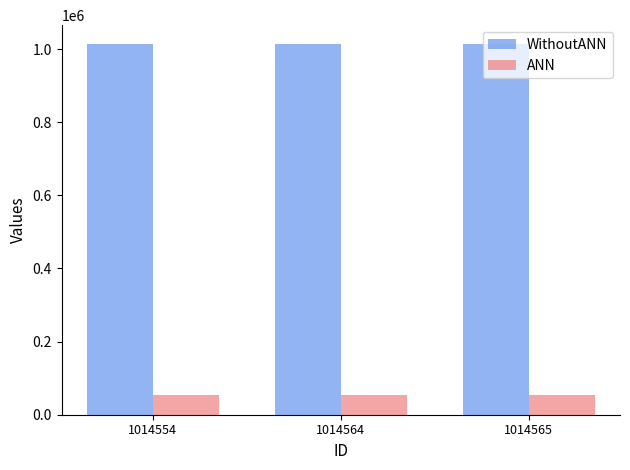

What is the sum of all WithoutANN values?

3043683